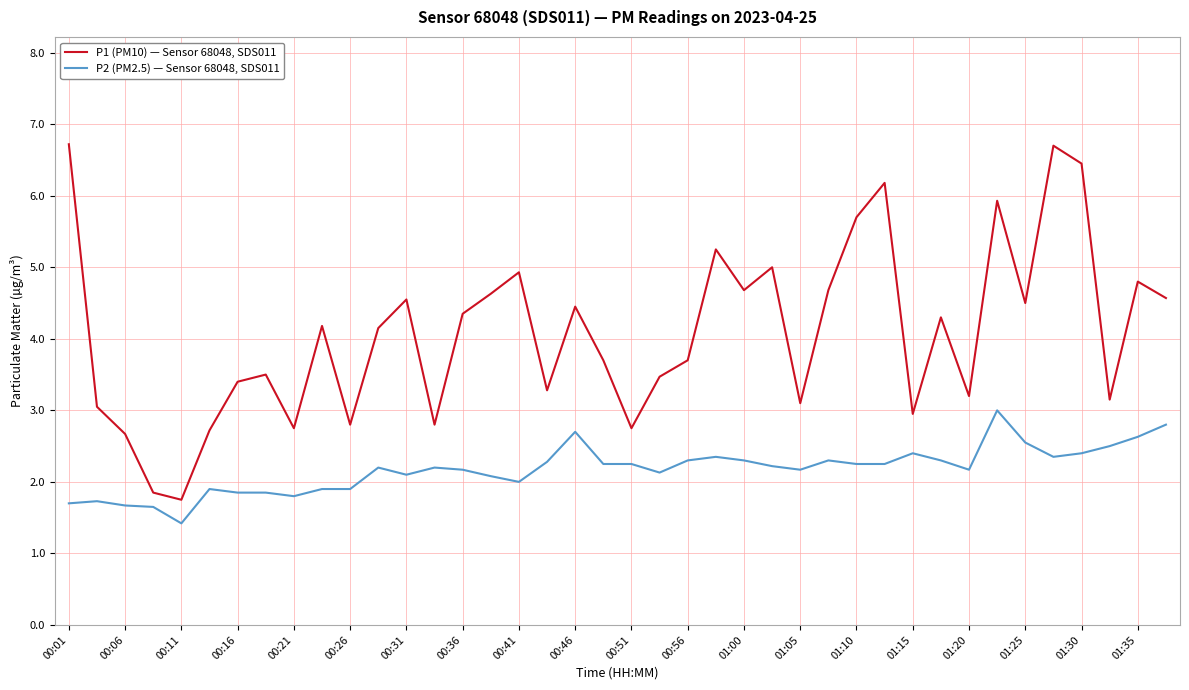

Which series has the largest total across all categories?

P1 (PM10) — Sensor 68048, SDS011